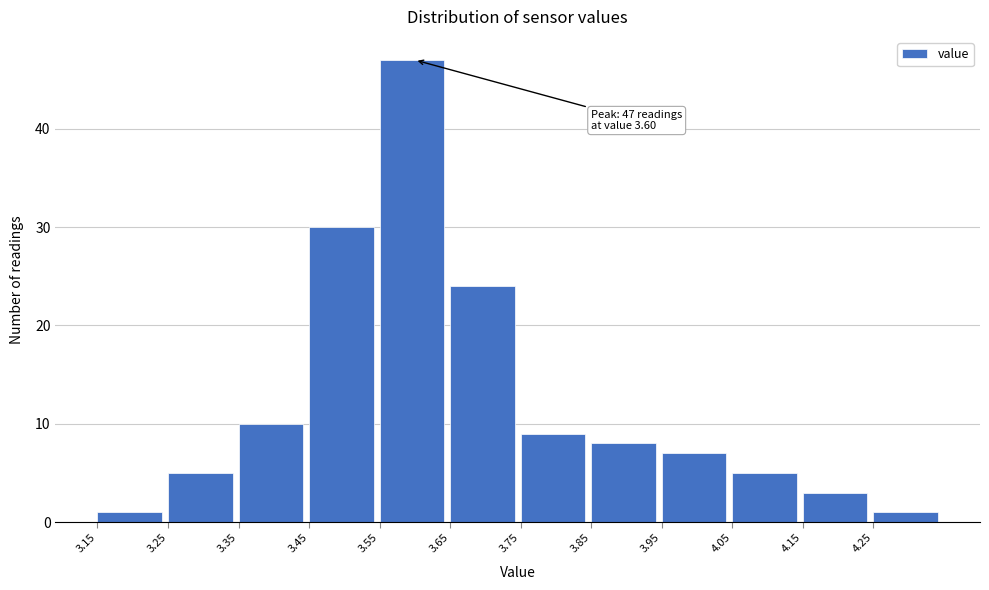

Which range on the x-axis has the tallest bar?

3.55 to 3.65